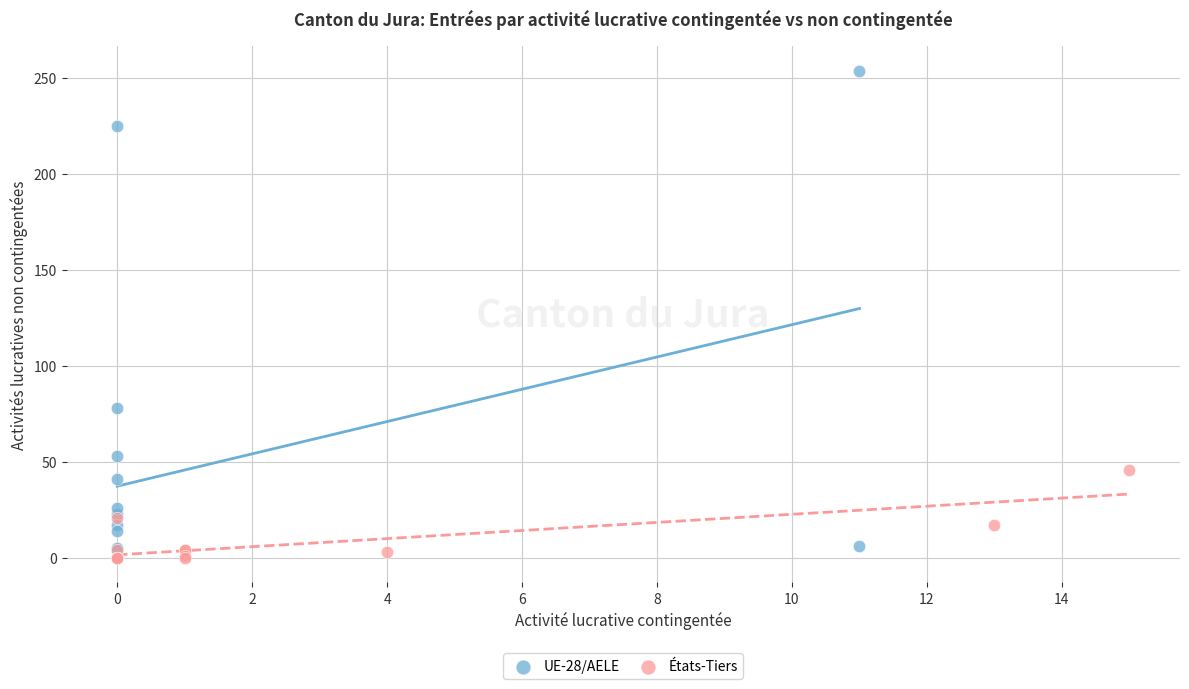

Which series contains the highest Y value?

UE-28/AELE